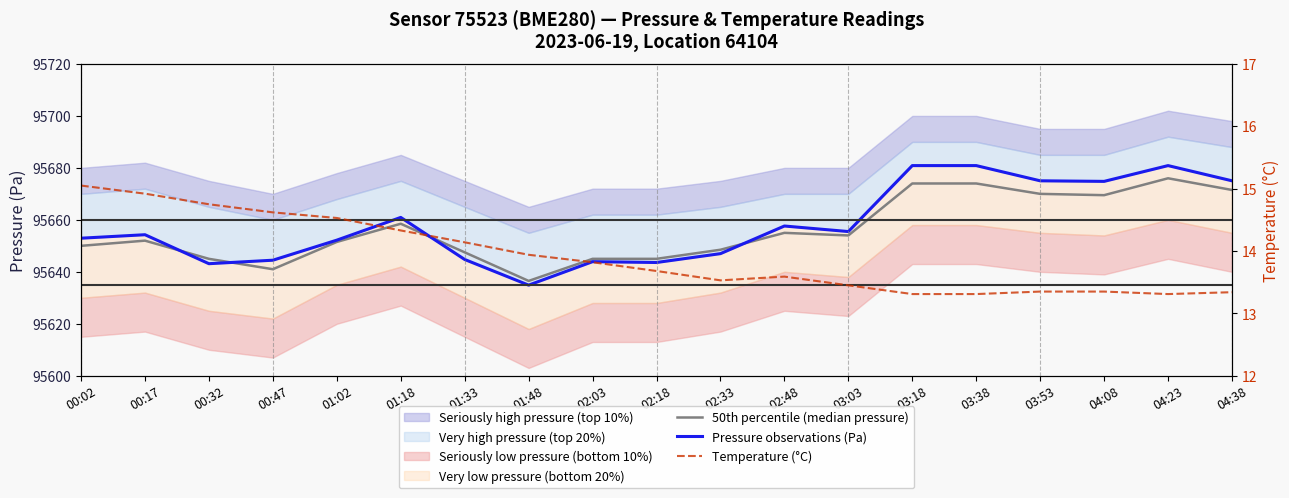

At which category does Pressure observations (Pa) reach its first local valley?

00:32